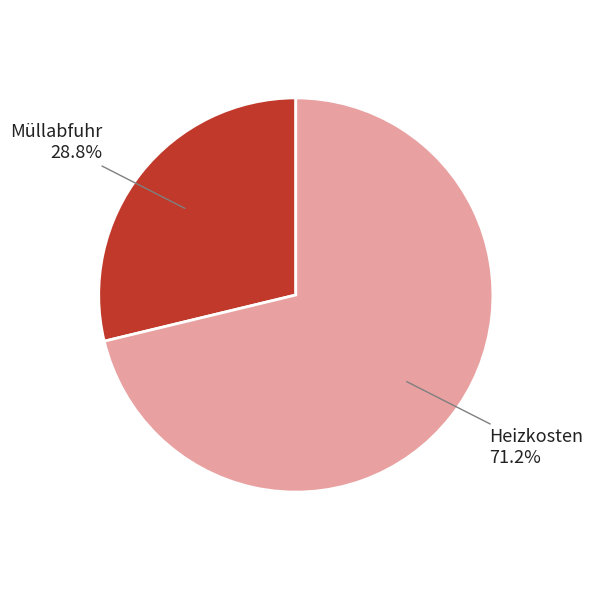

Is there a majority slice in this chart?

Yes